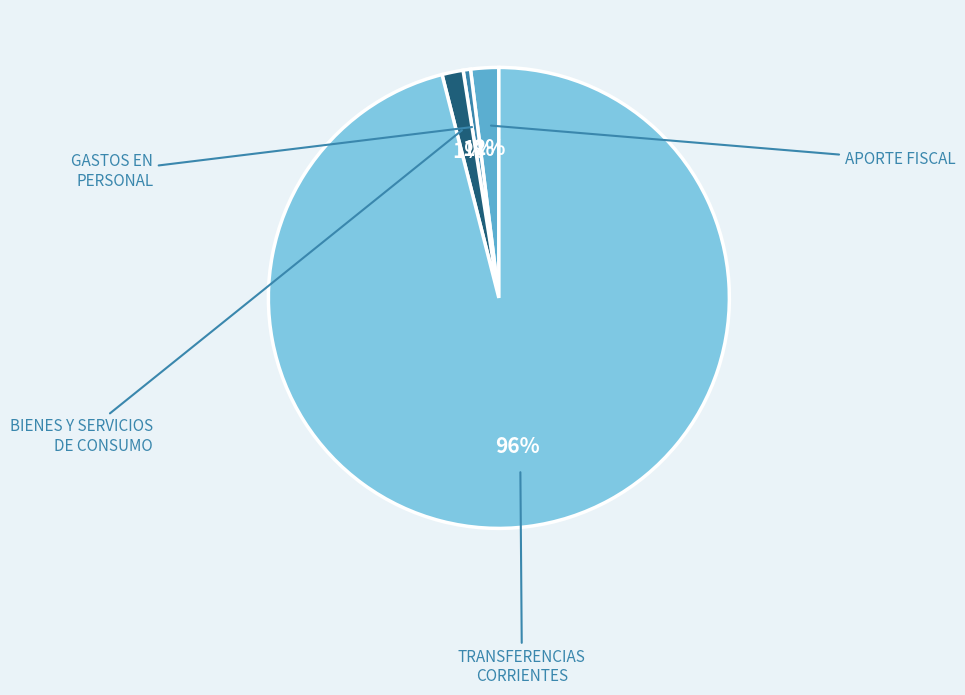

Is there any slice that represents more than half of the pie?

Yes